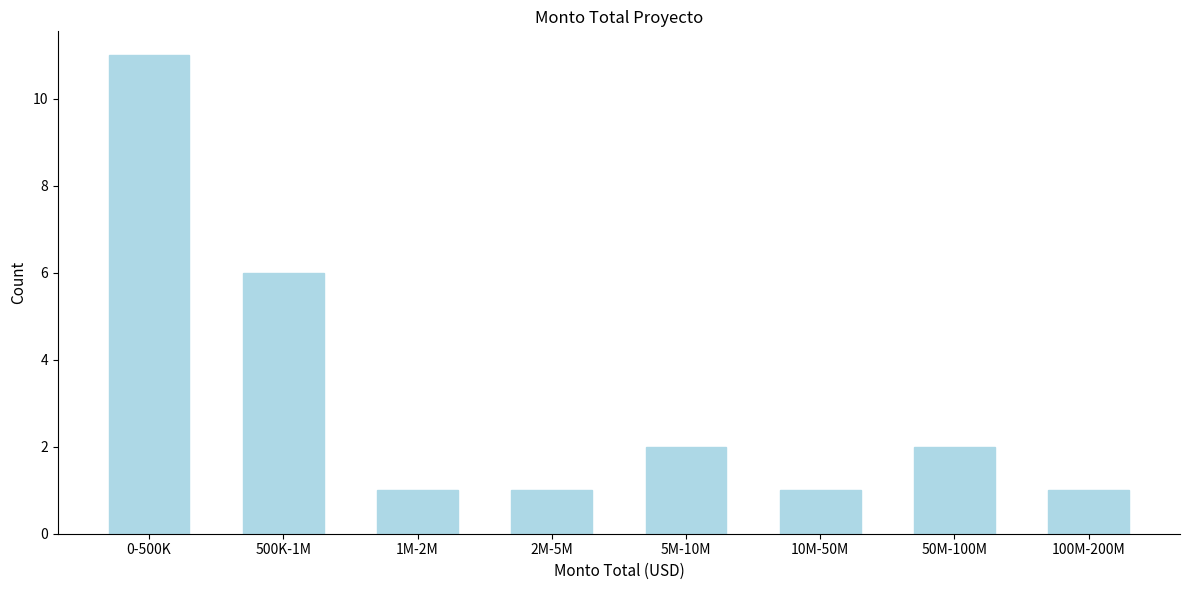

Reading left to right, list all the values displayed in this chart.

0-500K=11	500K-1M=6	1M-2M=1	2M-5M=1	5M-10M=2	10M-50M=1	50M-100M=2	100M-200M=1